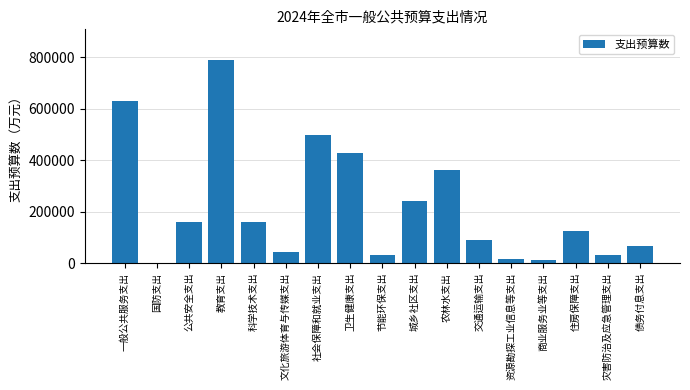

The chart shows a value of 159816 at 科学技术支出. True or false?

True